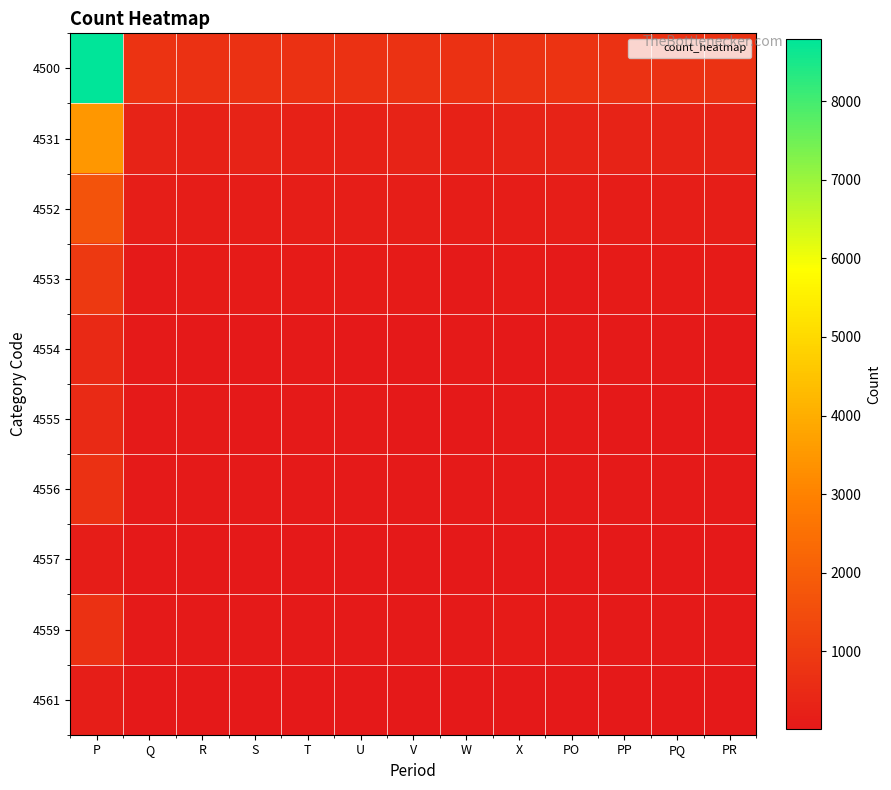

How many categories are shown in the chart?

13